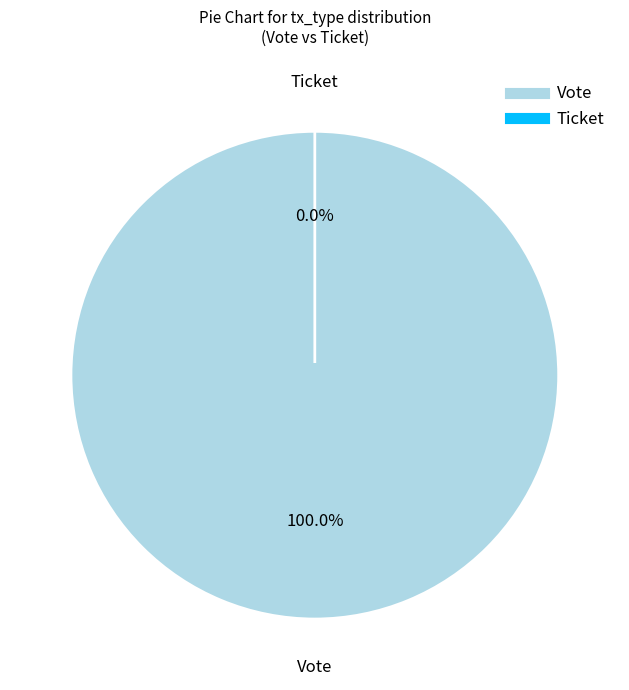

How many segments does this pie chart have?

2